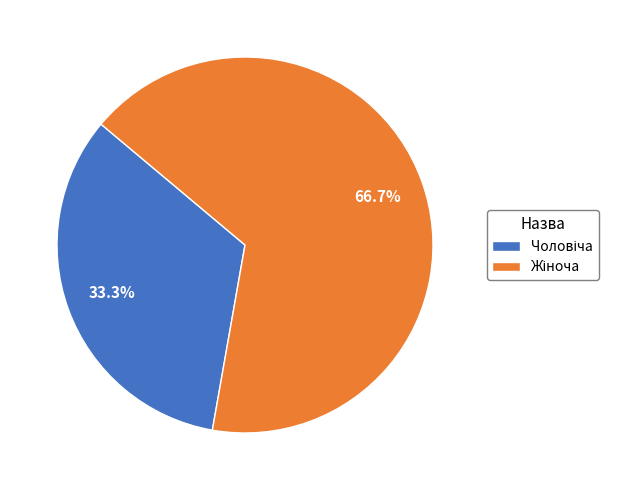

Is there a majority slice in this chart?

Yes